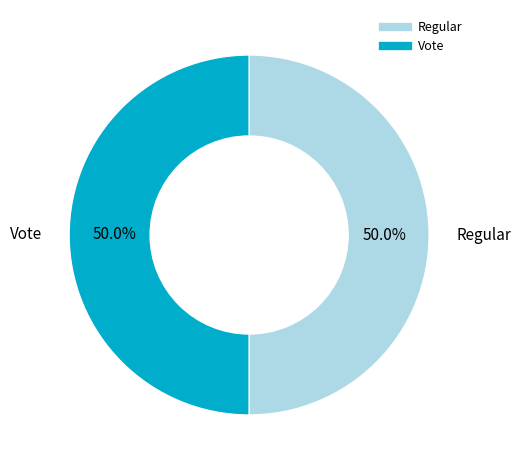

How much of the chart is everything except Vote?

50.0%